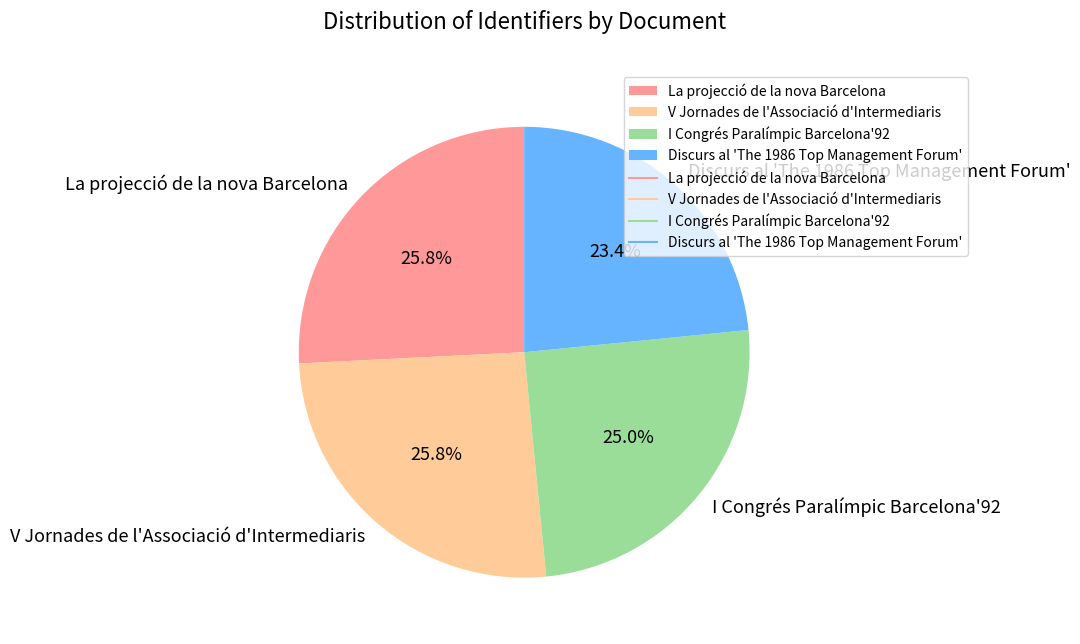

What percentage is the V Jornades de l'Associació d'Intermediaris slice, to the nearest percent?

26%